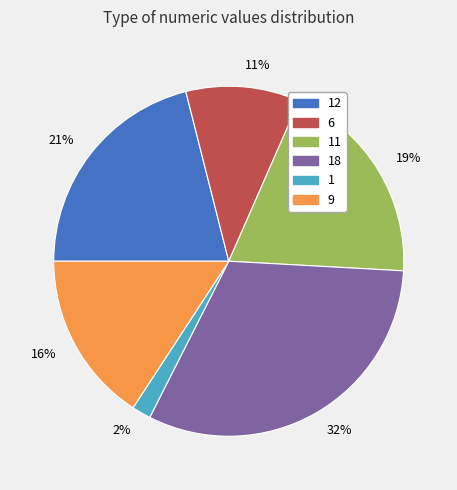

Is 11 the majority of the pie?

No